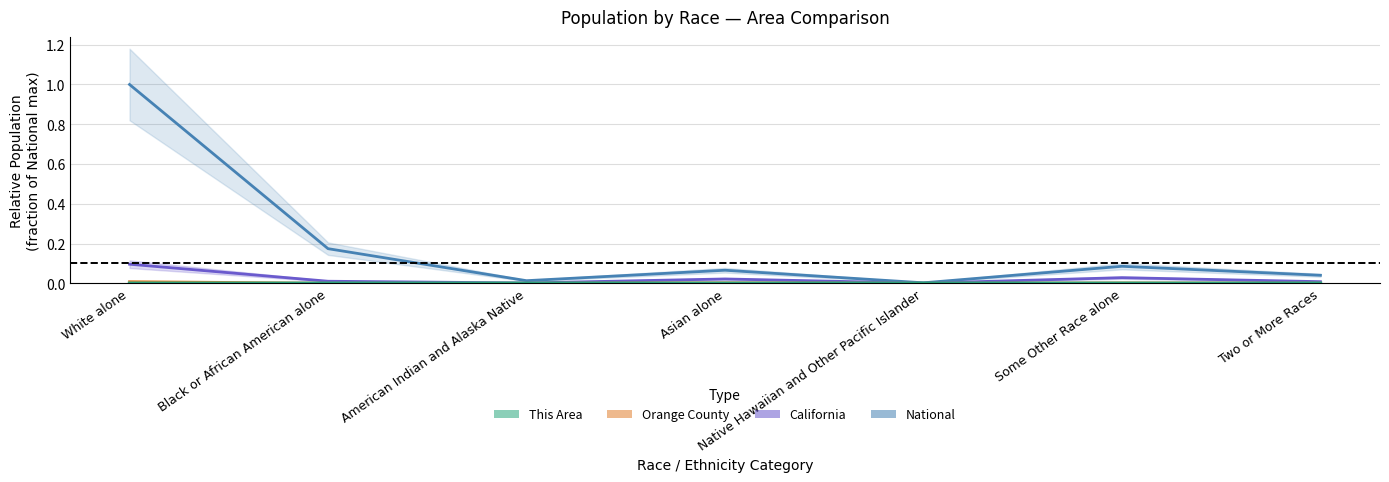

What is the difference between the second highest and second lowest values in the National series?

0.2